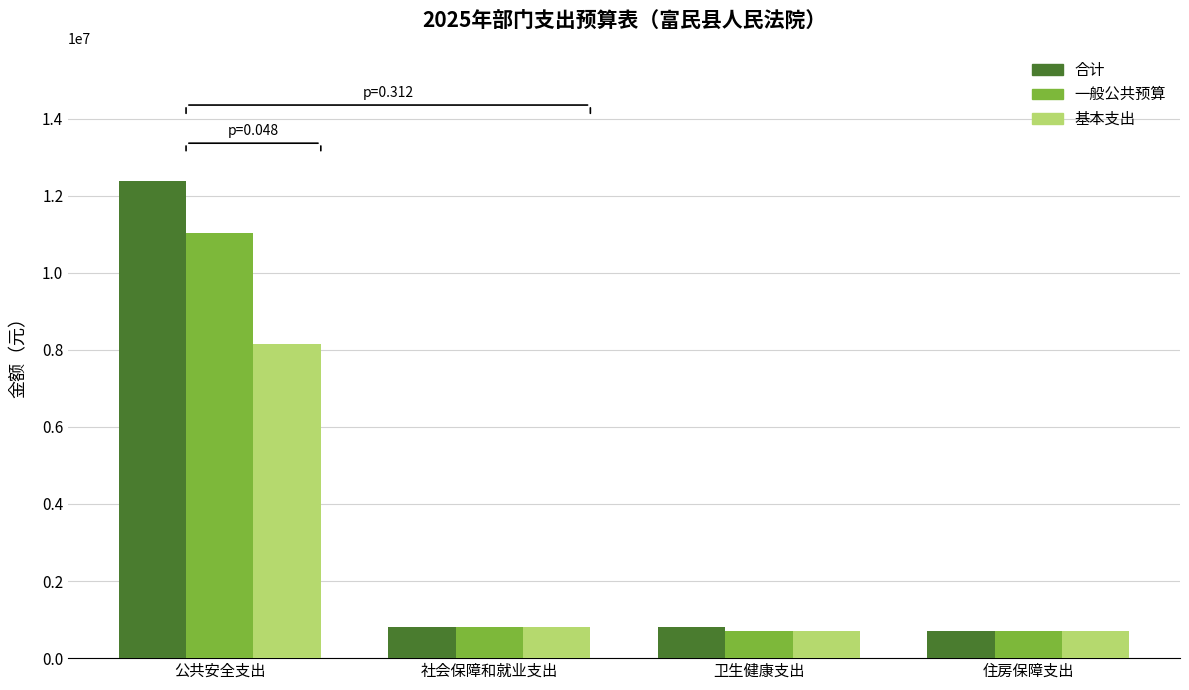

How many values in the 一般公共预算 series exceed 814155?

2